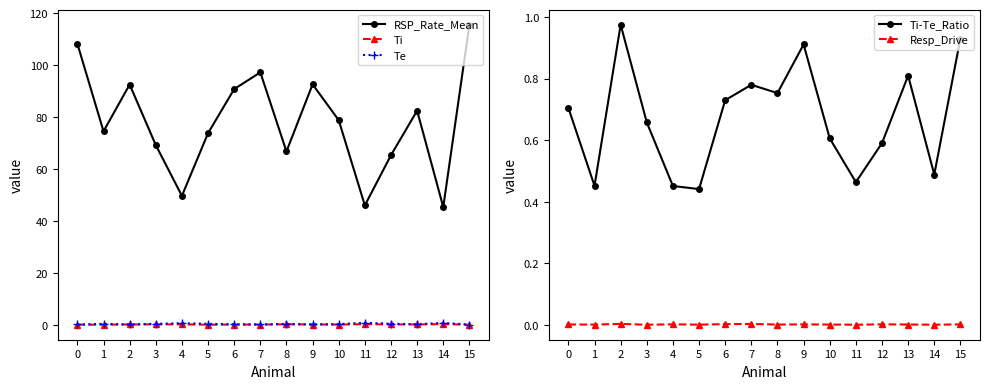

Where is the first local minimum for Ti?

5